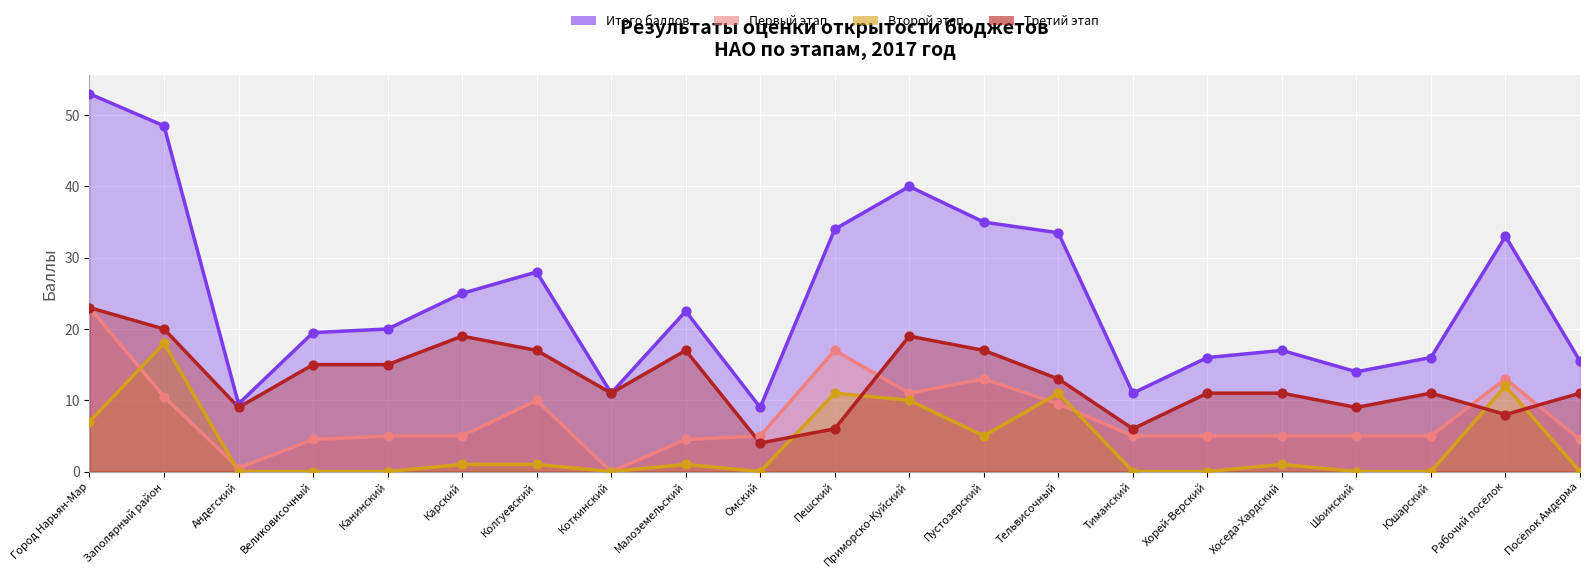

At how many categories does at least one series exceed 49?

1